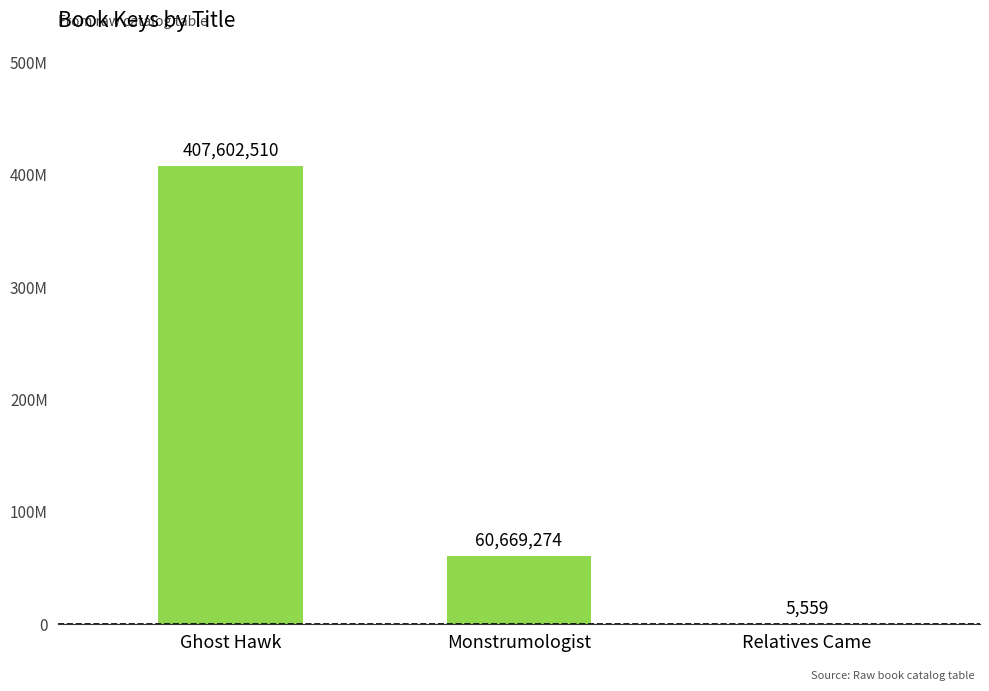

At which label does the data first exceed 60669274?

Ghost Hawk